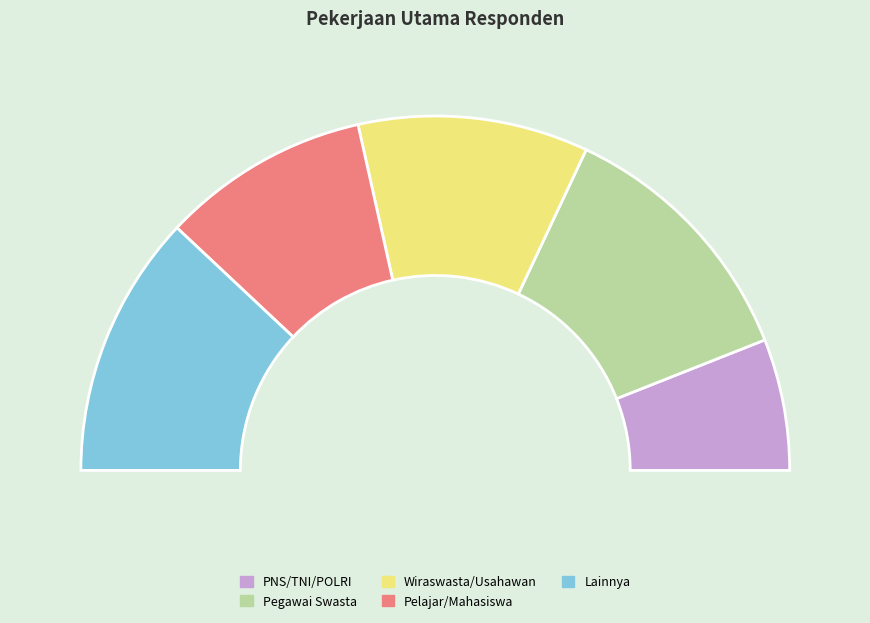

Rank the categories by value from lowest to highest.

PNS/TNI/POLRI, Pelajar/Mahasiswa, Wiraswasta/Usahawan, Pegawai Swasta, Lainnya